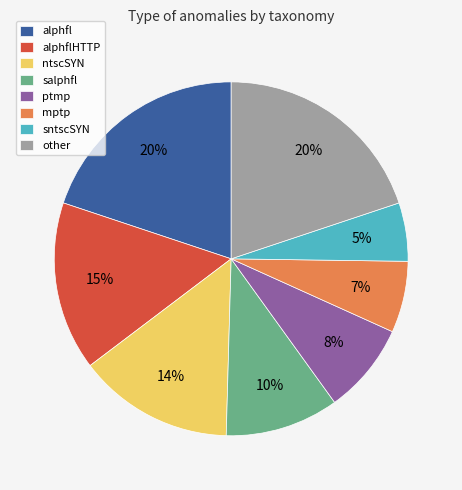

Which has a higher value, sntscSYN or salphfl?

salphfl